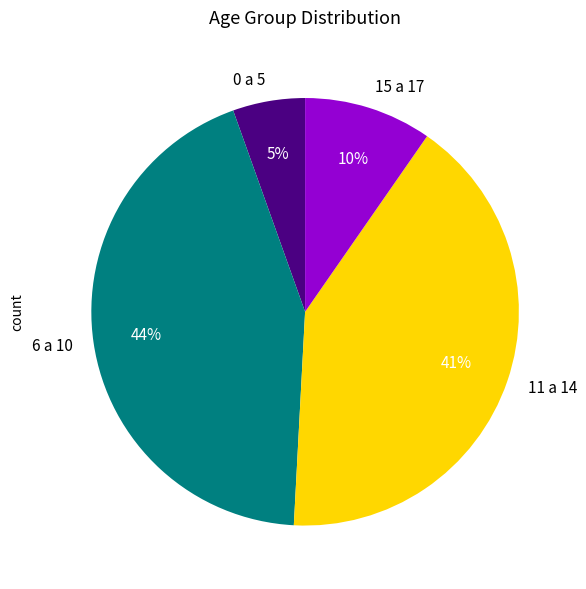

To the nearest percent, what is the combined percentage of 6 a 10 and 0 a 5?

49%